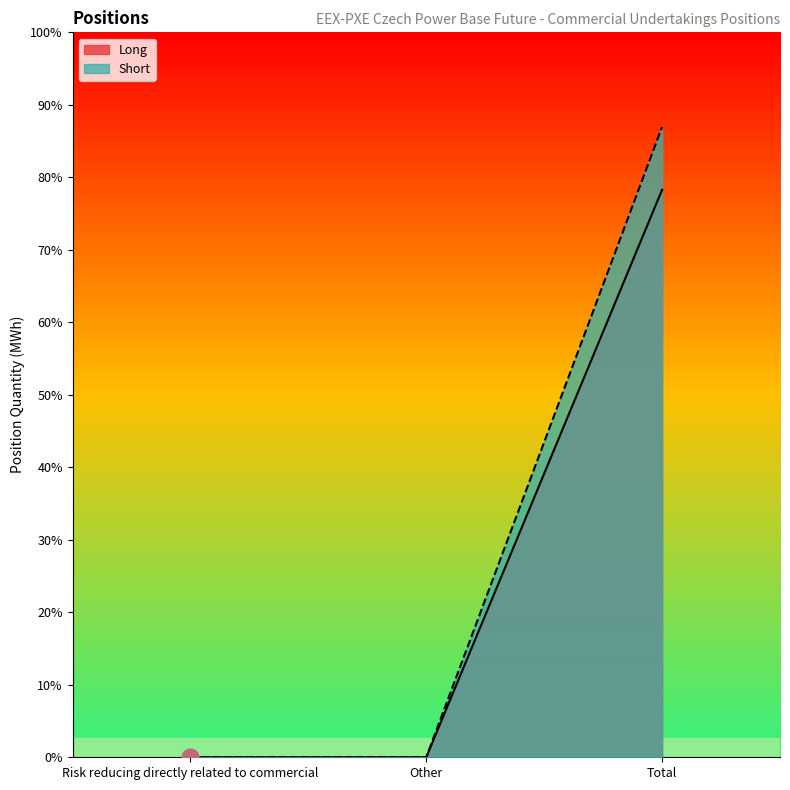

Rank the series by their average value, from lowest to highest.

Long, Short